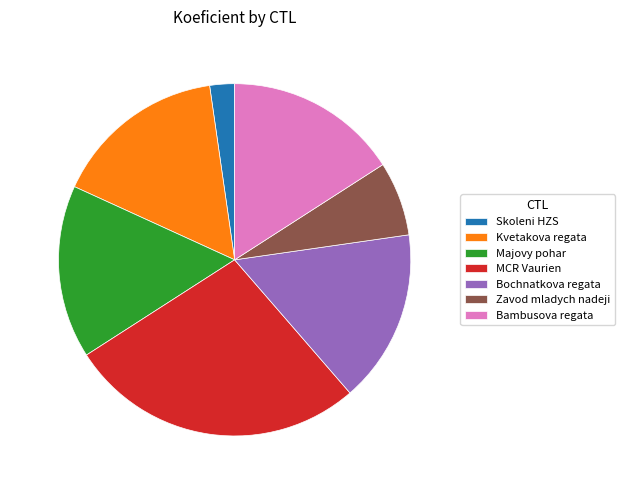

Approximately how many times larger is the value at Kvetakova regata compared to Bochnatkova regata?

1.0